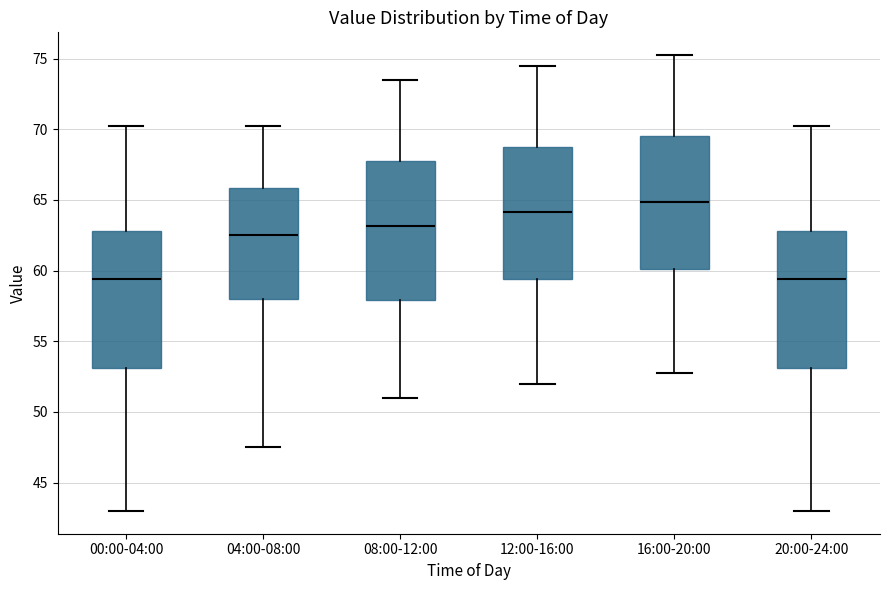

Where does the upper whisker of the box for 04:00-08:00 end on the y-axis? The values are not printed on the chart, so give them approximately, as read against the axis.

70.5